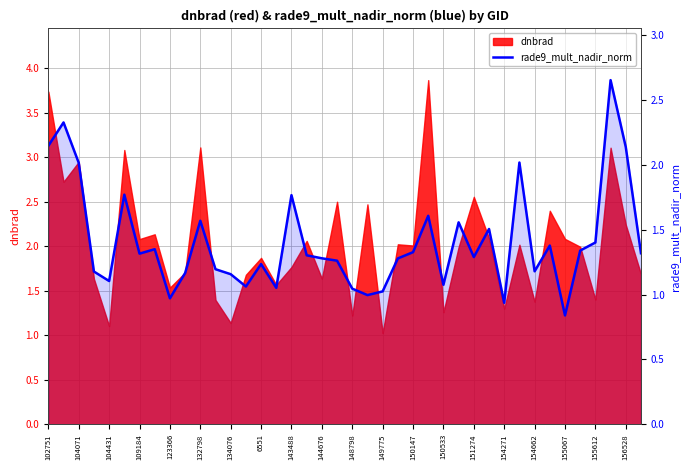

How many values are below 1?

4